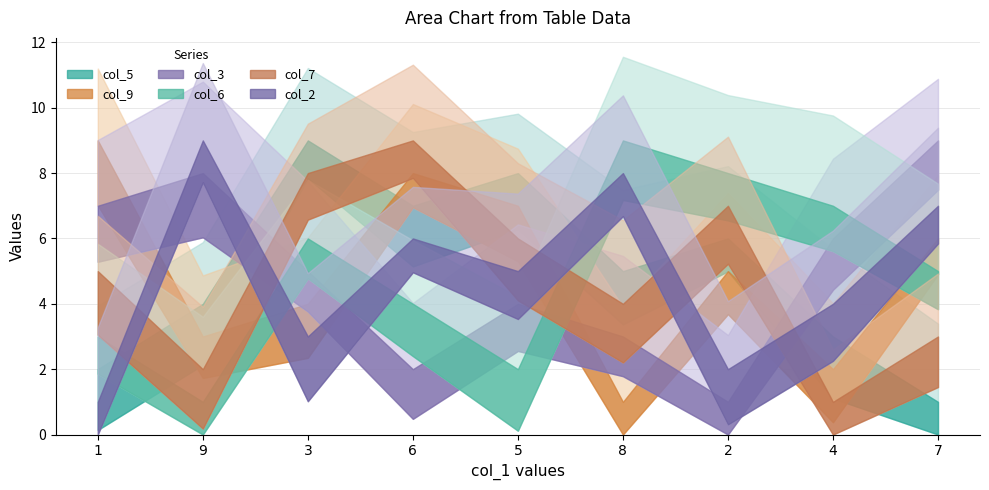

At which label does col_9 first exceed 5?

1